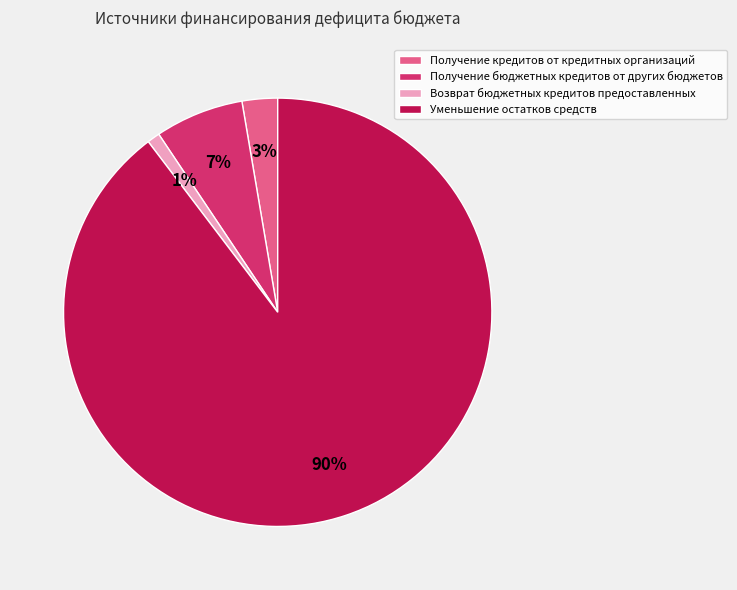

To the nearest percent, what portion does Возврат бюджетных кредитов предоставленных represent?

1%